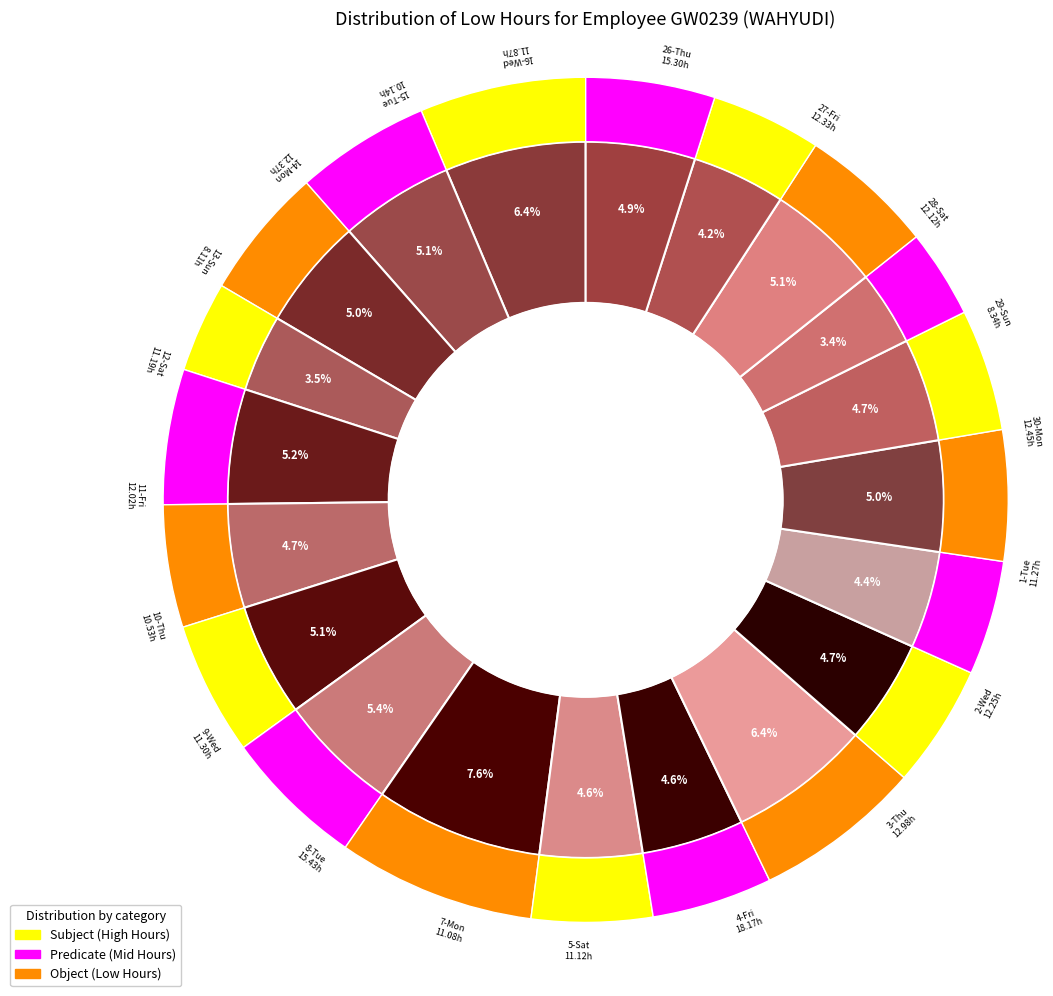

Rank the categories by value from lowest to highest.

13-Sun, 29-Sun, 15-Tue, 10-Thu, 7-Mon, 5-Sat, 12-Sat, 1-Tue, 9-Wed, 16-Wed, 11-Fri, 28-Sat, 2-Wed, 27-Fri, 14-Mon, 30-Mon, 3-Thu, 26-Thu, 8-Tue, 4-Fri